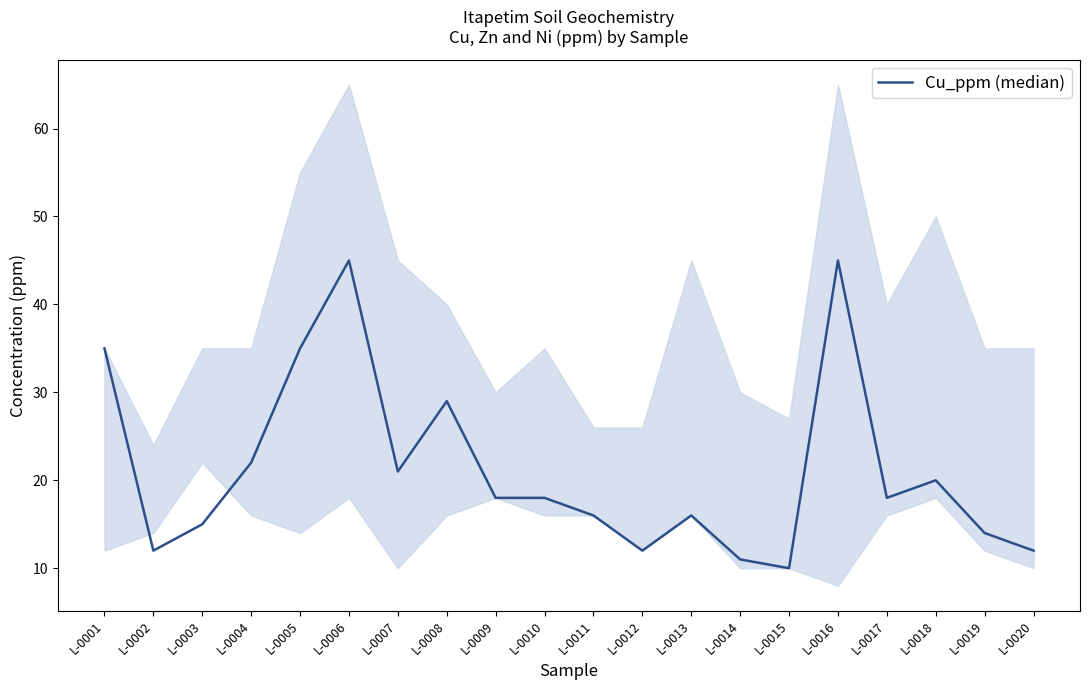

Count the number of values greater than 18.

8